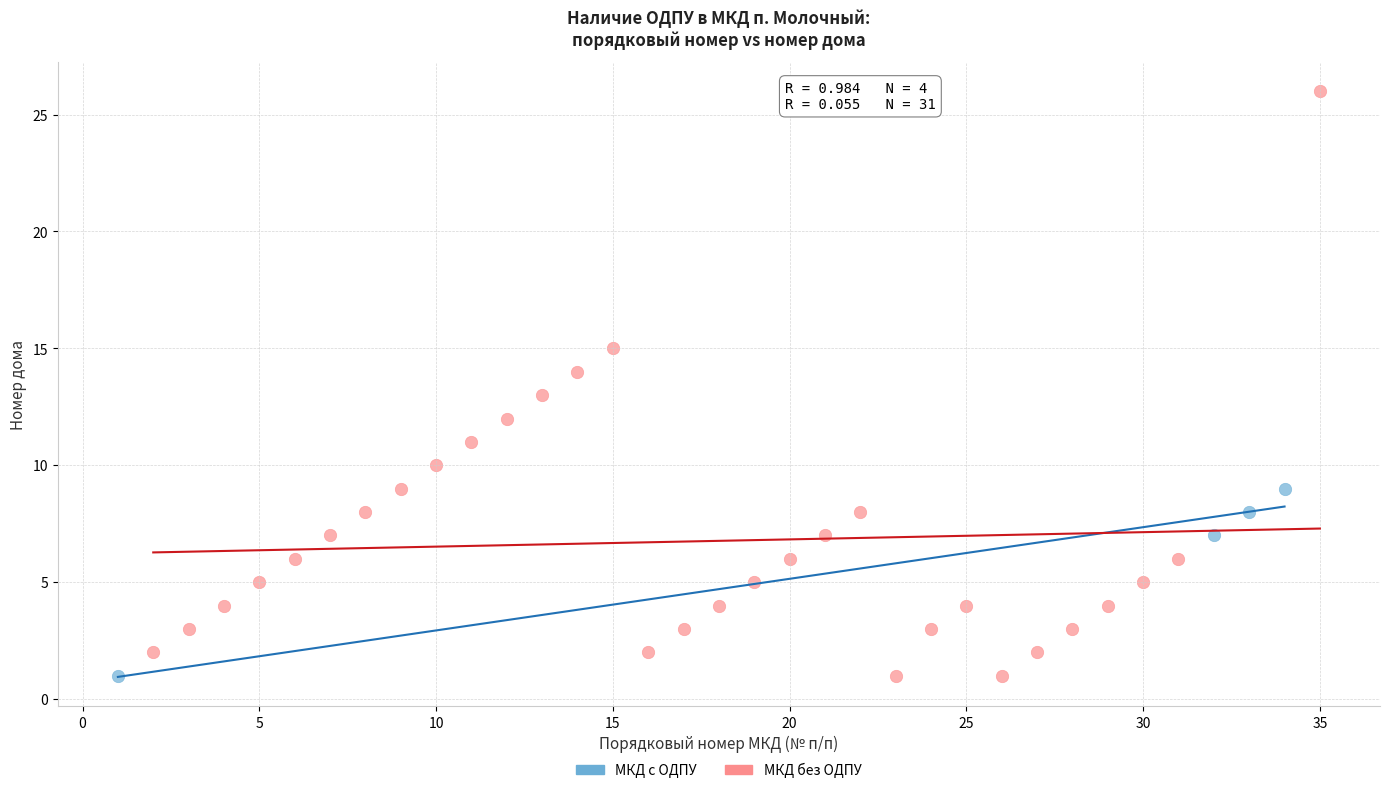

Which series contains the highest Y value?

МКД без ОДПУ